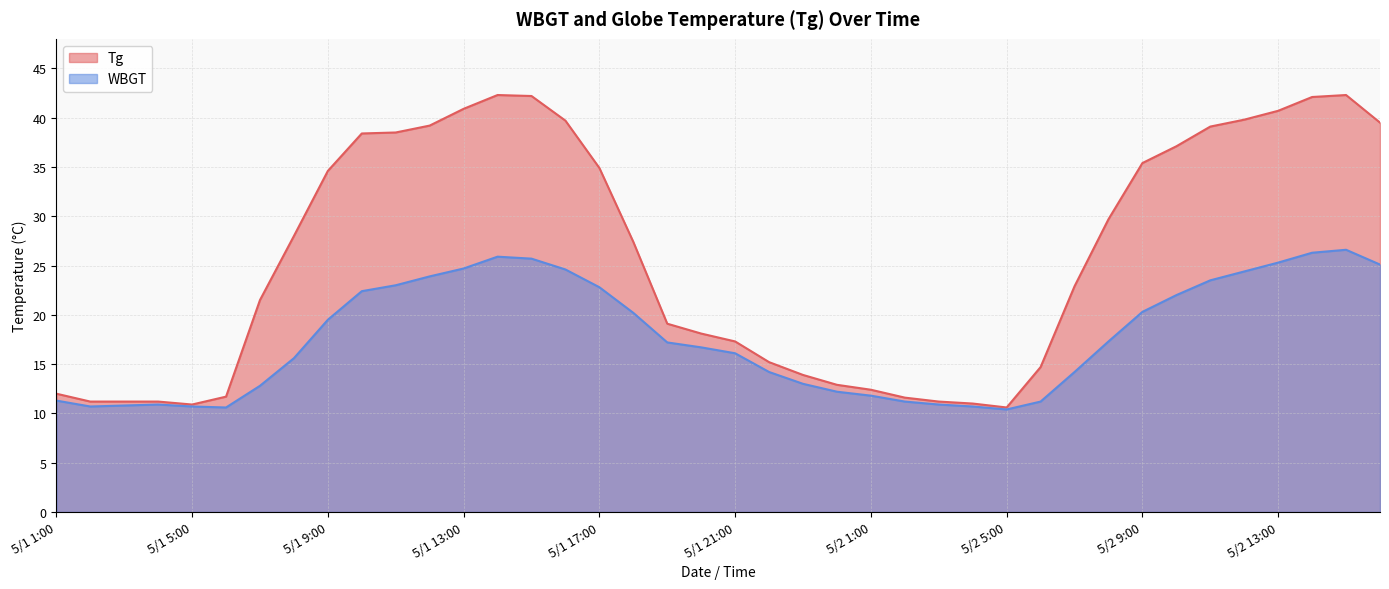

At 5/1 10:00, list the series in order from largest to smallest.

Tg, WBGT